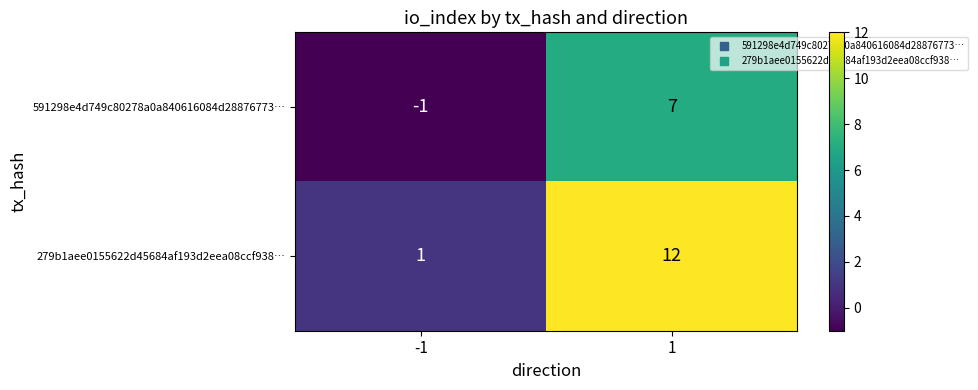

The value of 591298e4d749c80278a0a840616084d28876773… at 1 is 11. True or false?

False